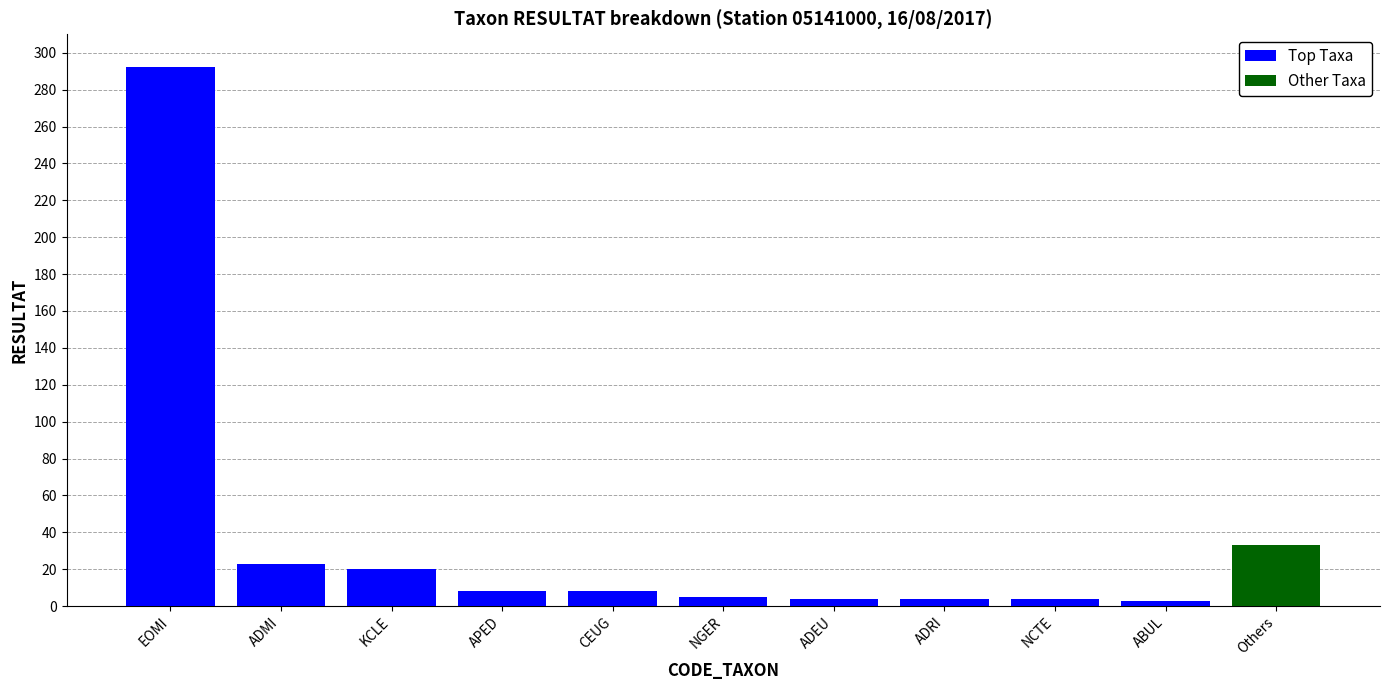

The value of Top Taxa at CEUG is 8. True or false?

True